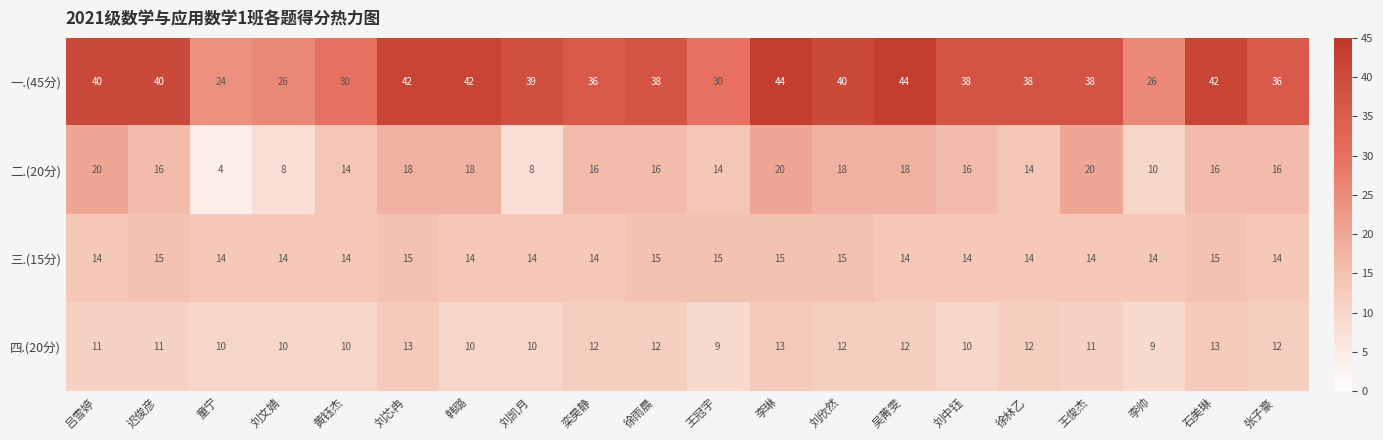

Which series has the widest spread of values?

一.(45分)